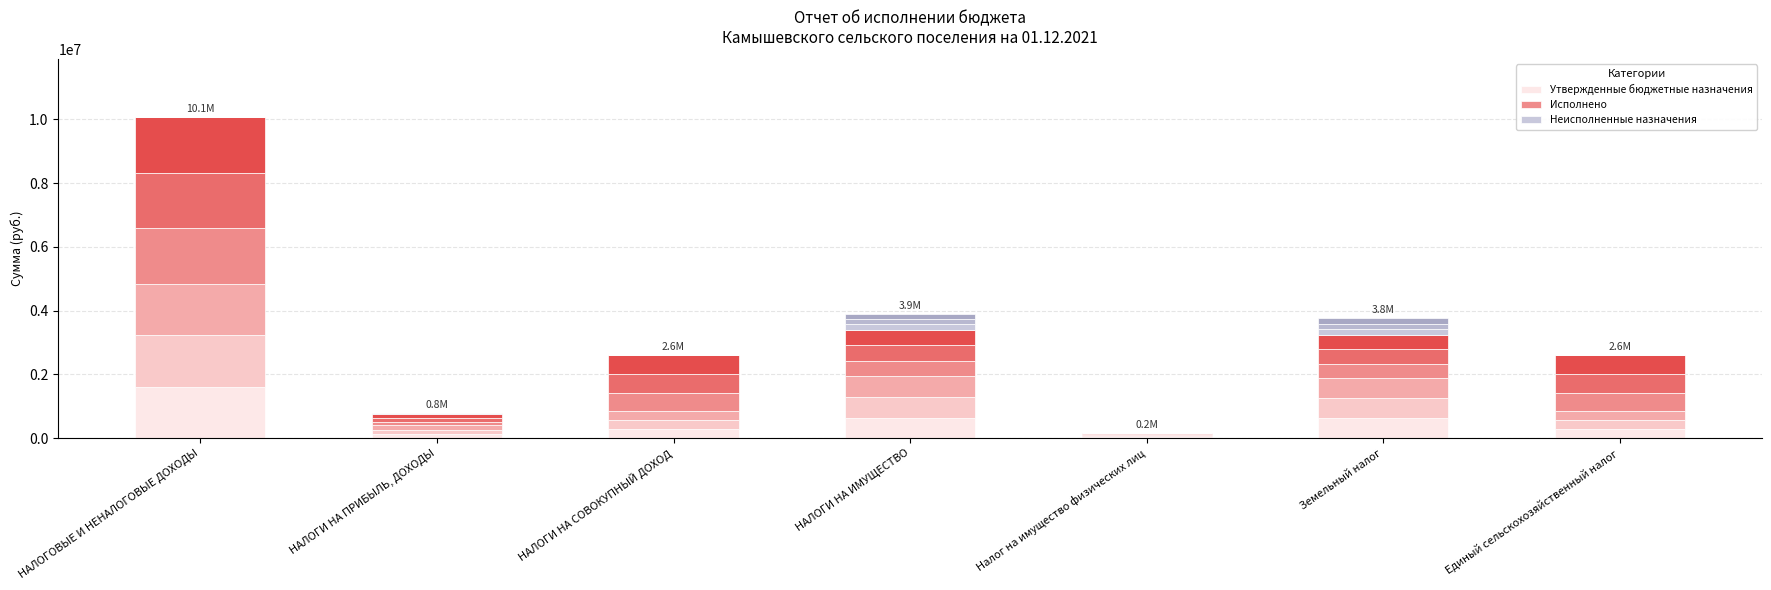

What are all the series names shown in the legend?

Утвержденные бюджетные назначения, Исполнено, Неисполненные назначения